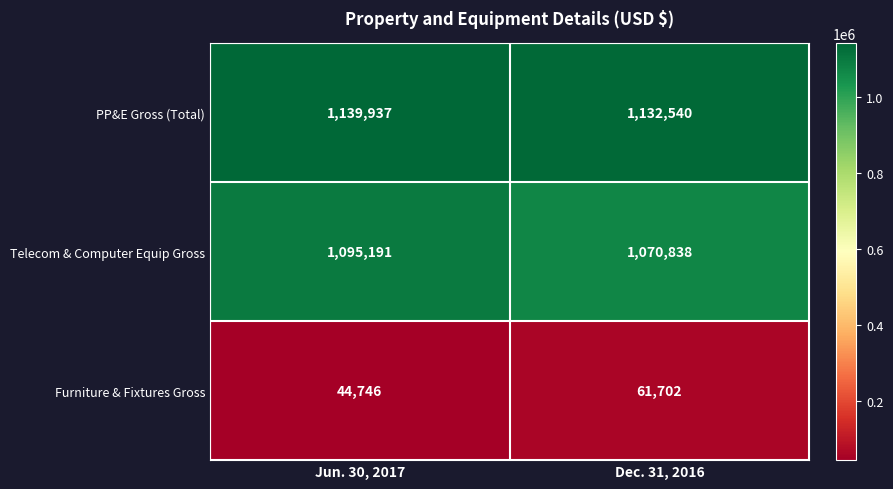

How many data points in Telecom & Computer Equip Gross are less than 1095191?

1